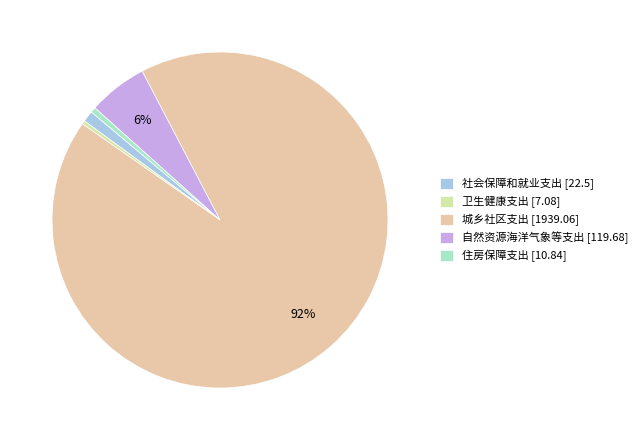

Does 卫生健康支出 [7.08] account for over 50% of the chart?

No